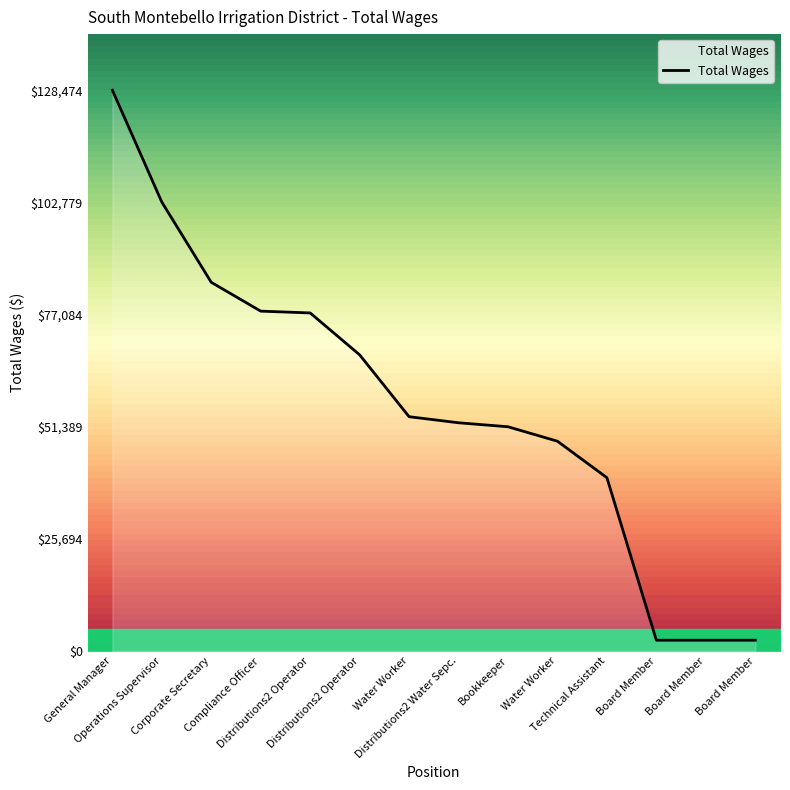

True or false: the data has more than 1 interior local peaks.

False